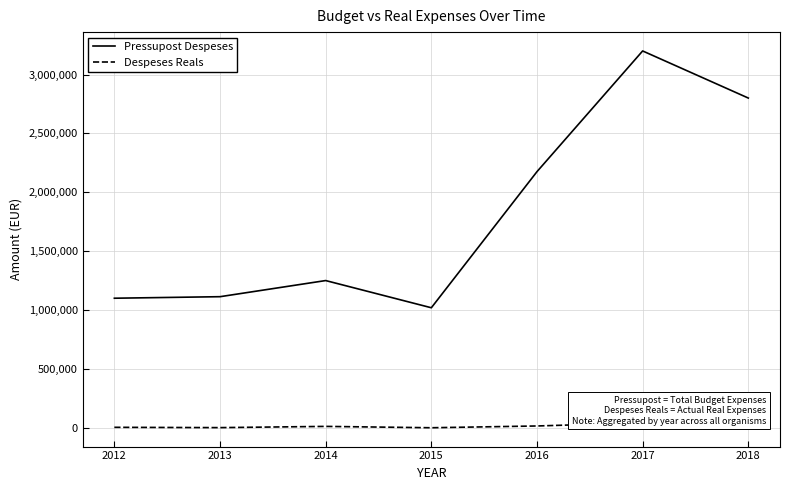

Is the value of Despeses Reals at 2018 greater than the value of Pressupost Despeses at 2012?

No